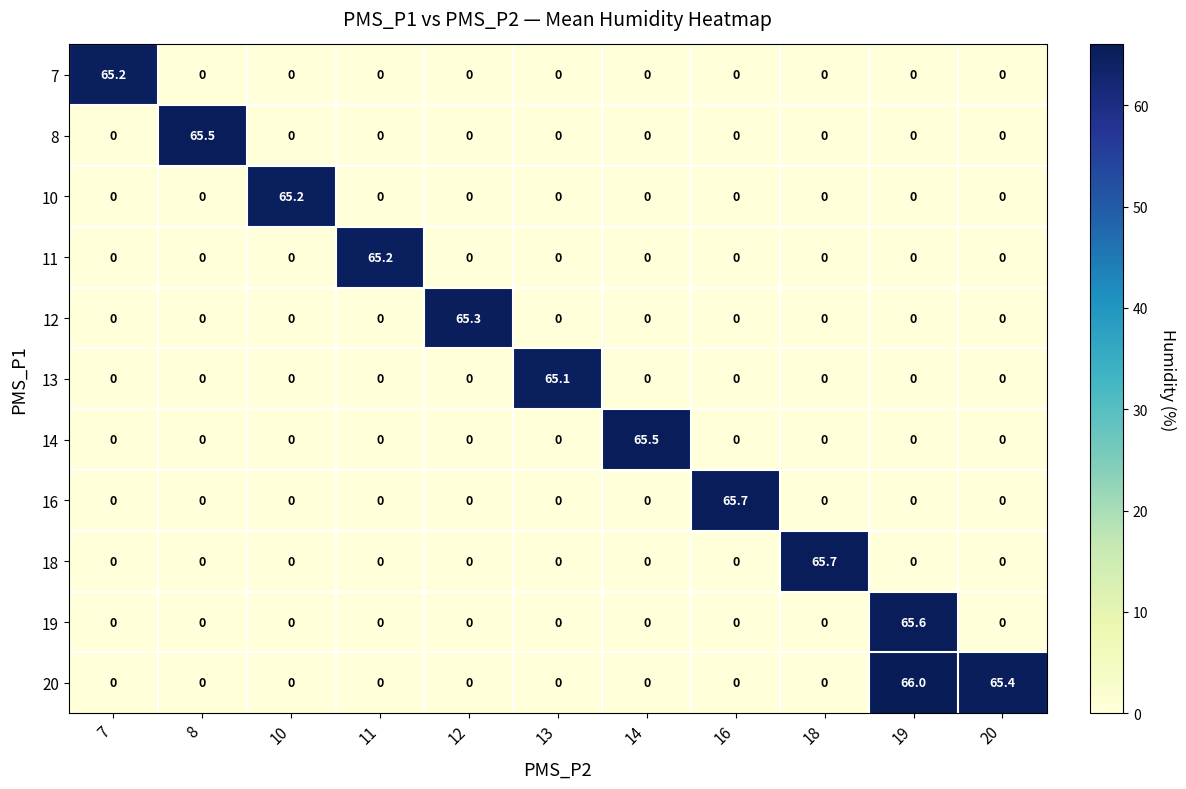

What is the sum of the 13 values at 13 and 19?

65.1